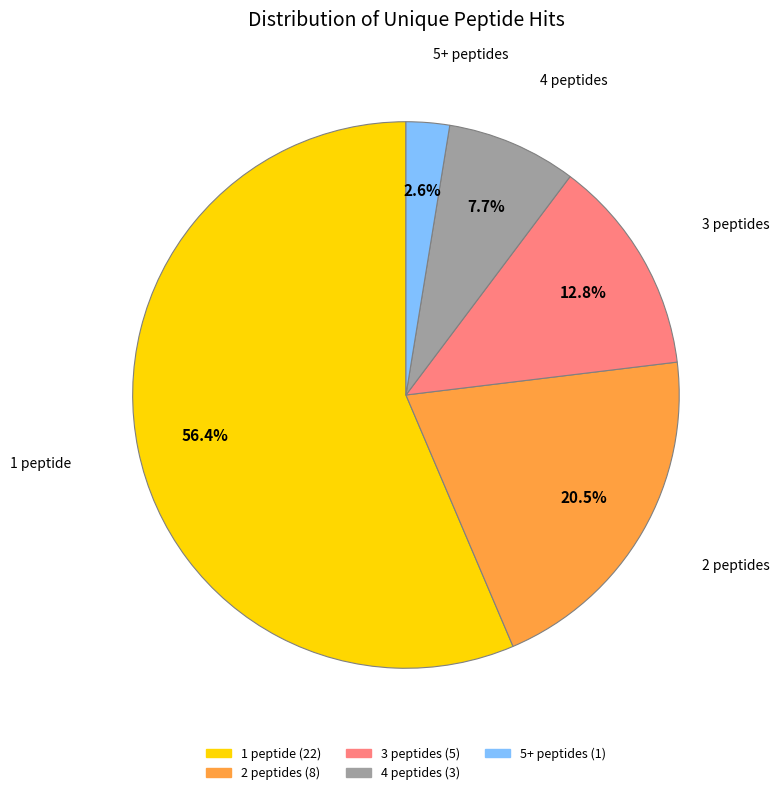

How many segments does this pie chart have?

5